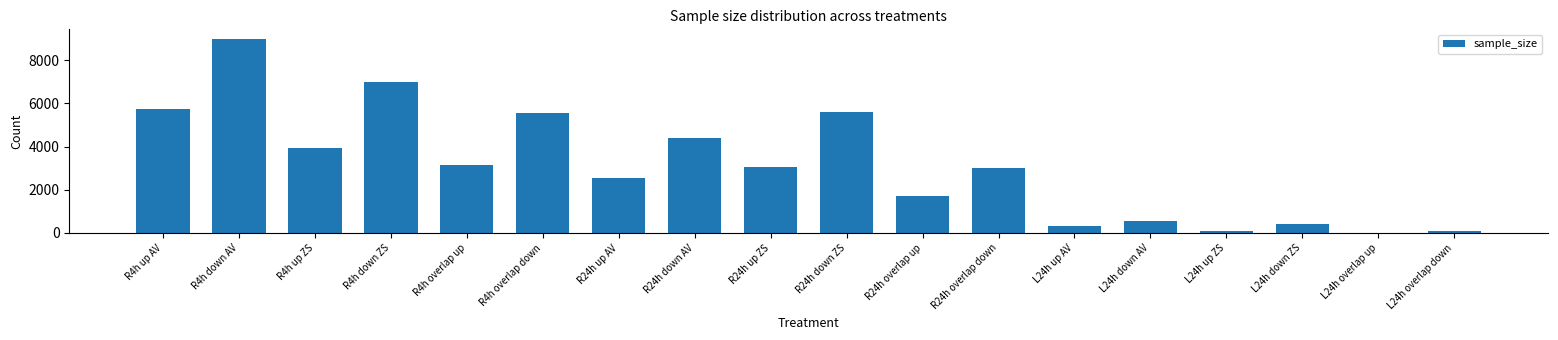

What is the sum of all values?

56291